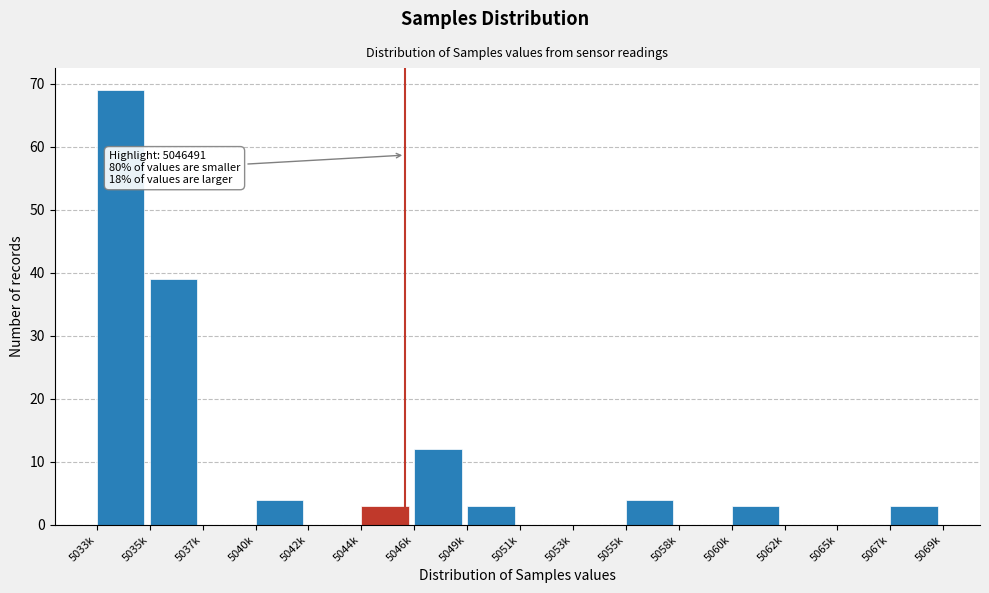

Reading right to left, transcribe all the data shown in this chart.

5067k=3	5065k=0	5062k=0	5060k=3	5058k=0	5055k=4	5053k=0	5051k=0	5049k=3	5046k=12	5044k=3	5042k=0	5040k=4	5037k=0	5035k=39	5033k=69